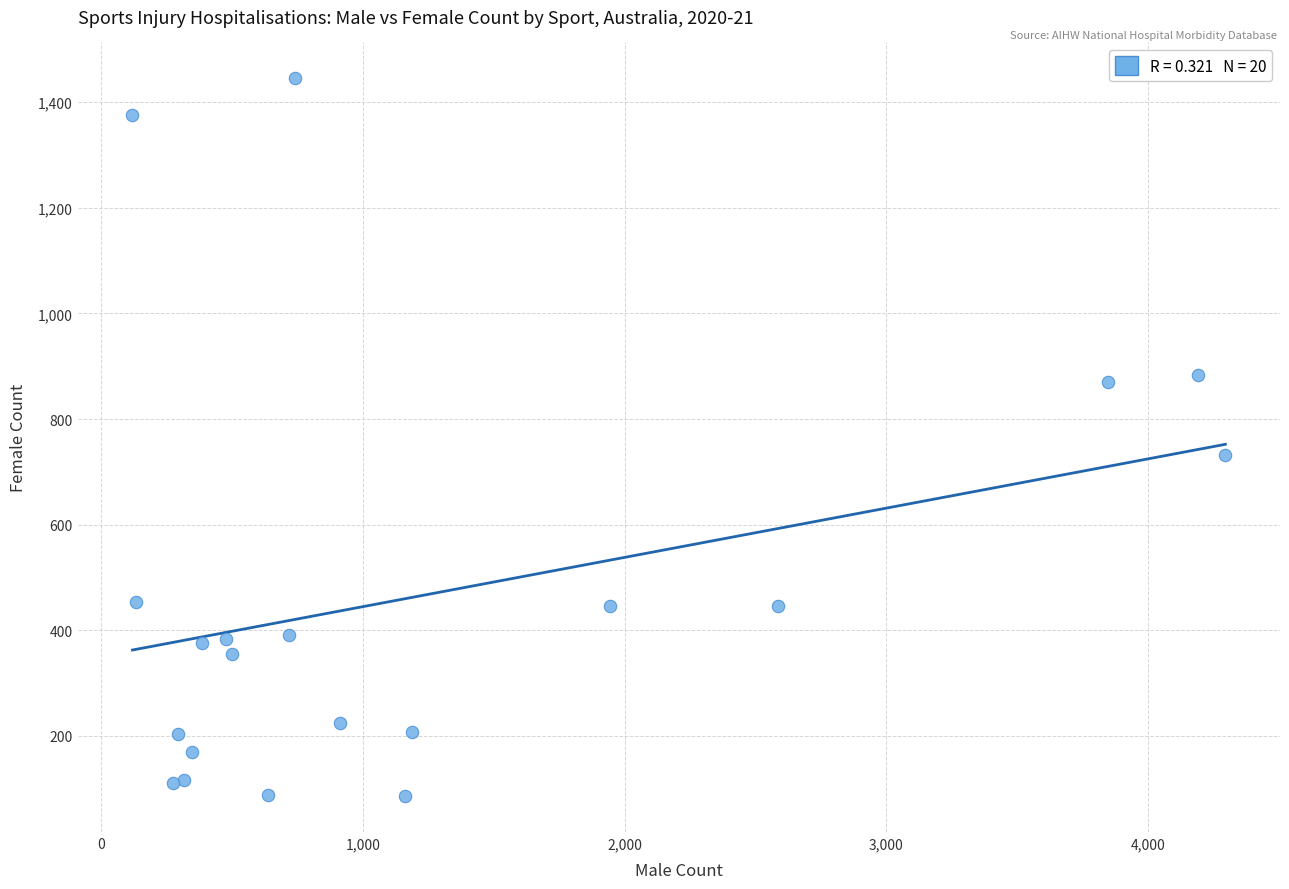

What Y value in the scatter plot is closest to 765?

732